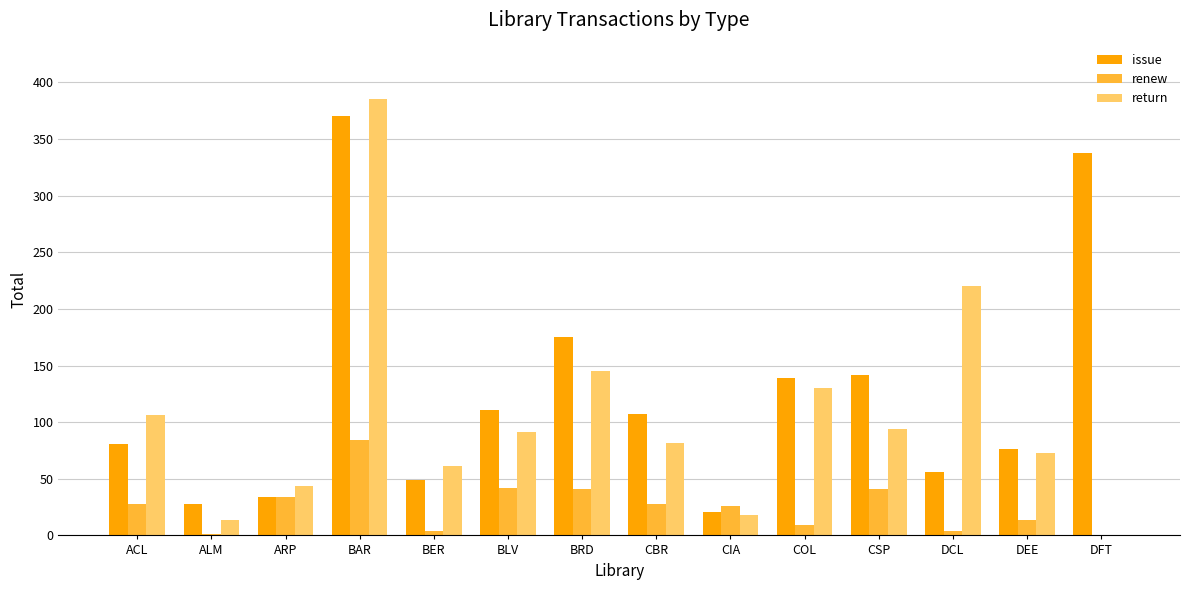

How many data points does each series have?

14